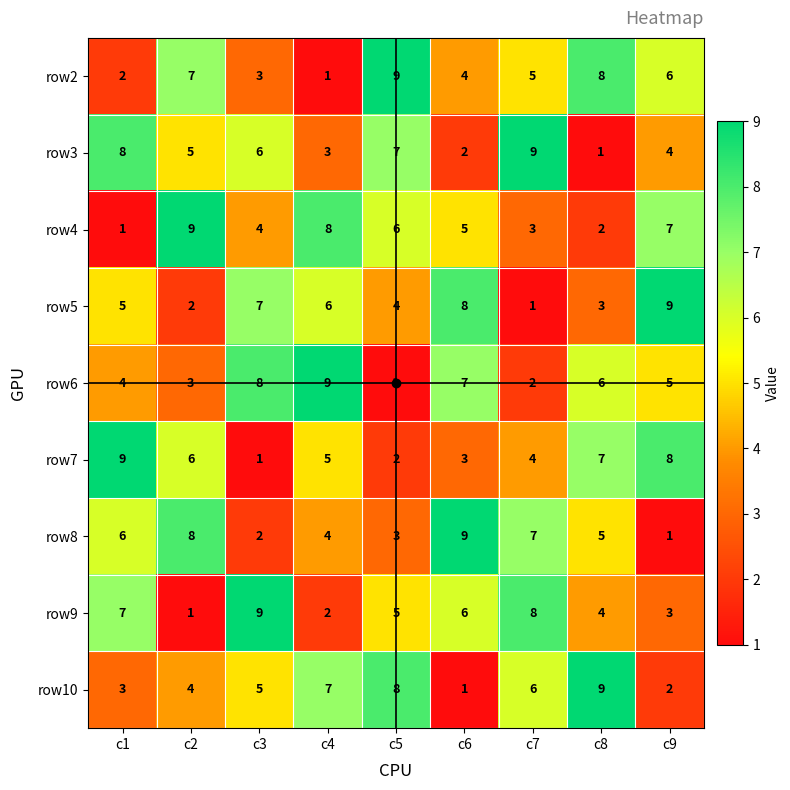

At how many categories does at least one series exceed 7?

9